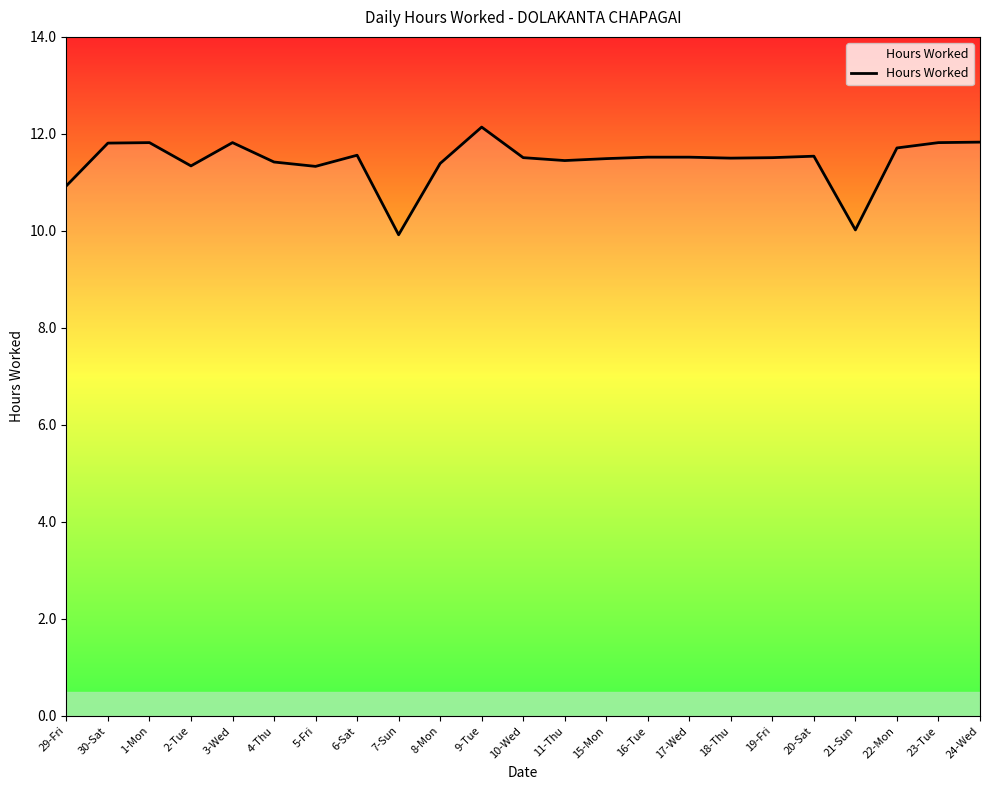

What is the value of the 20th point from the left?

10.0